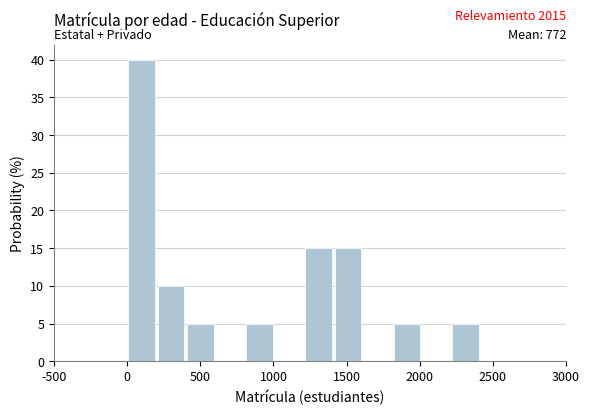

Which range on the x-axis has the tallest bar?

0 to 200